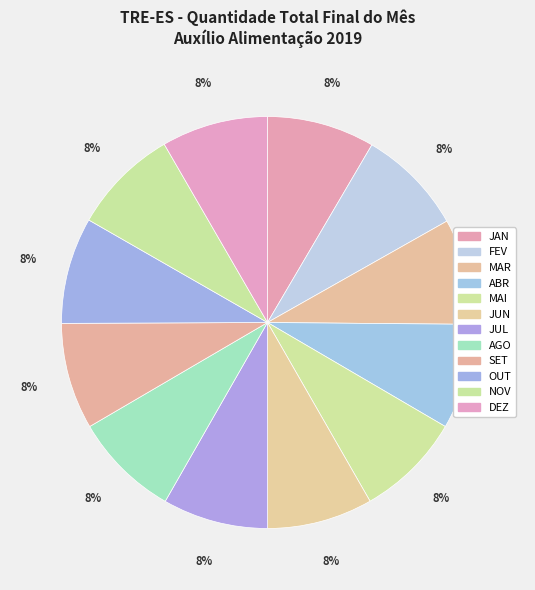

What percentage is the JUL slice, to the nearest percent?

8%